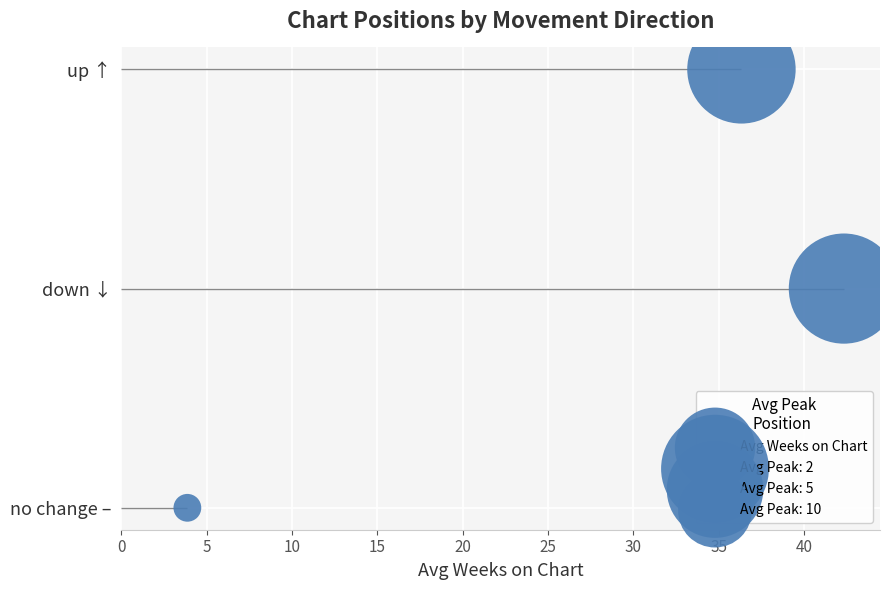

Which has a higher value, 0 or 10?

10